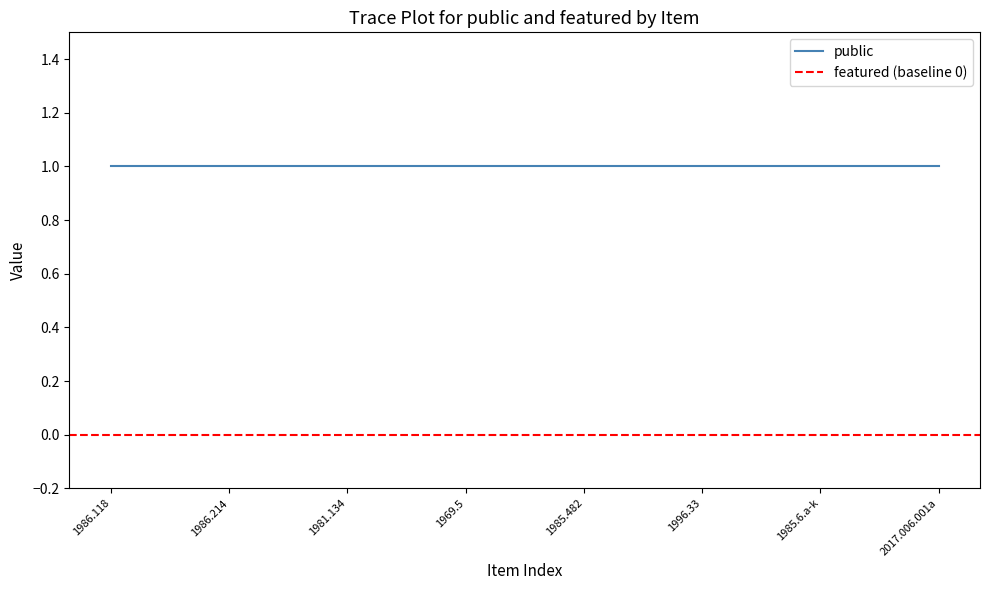

What position from the right is 2017.006.001a?

1